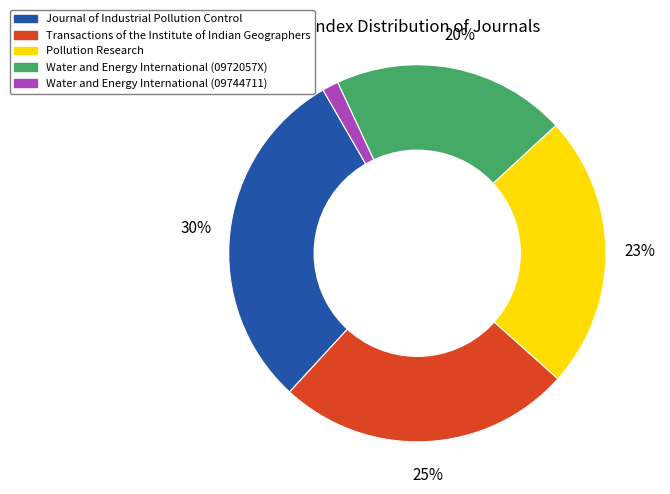

How many slices are in this pie chart?

5